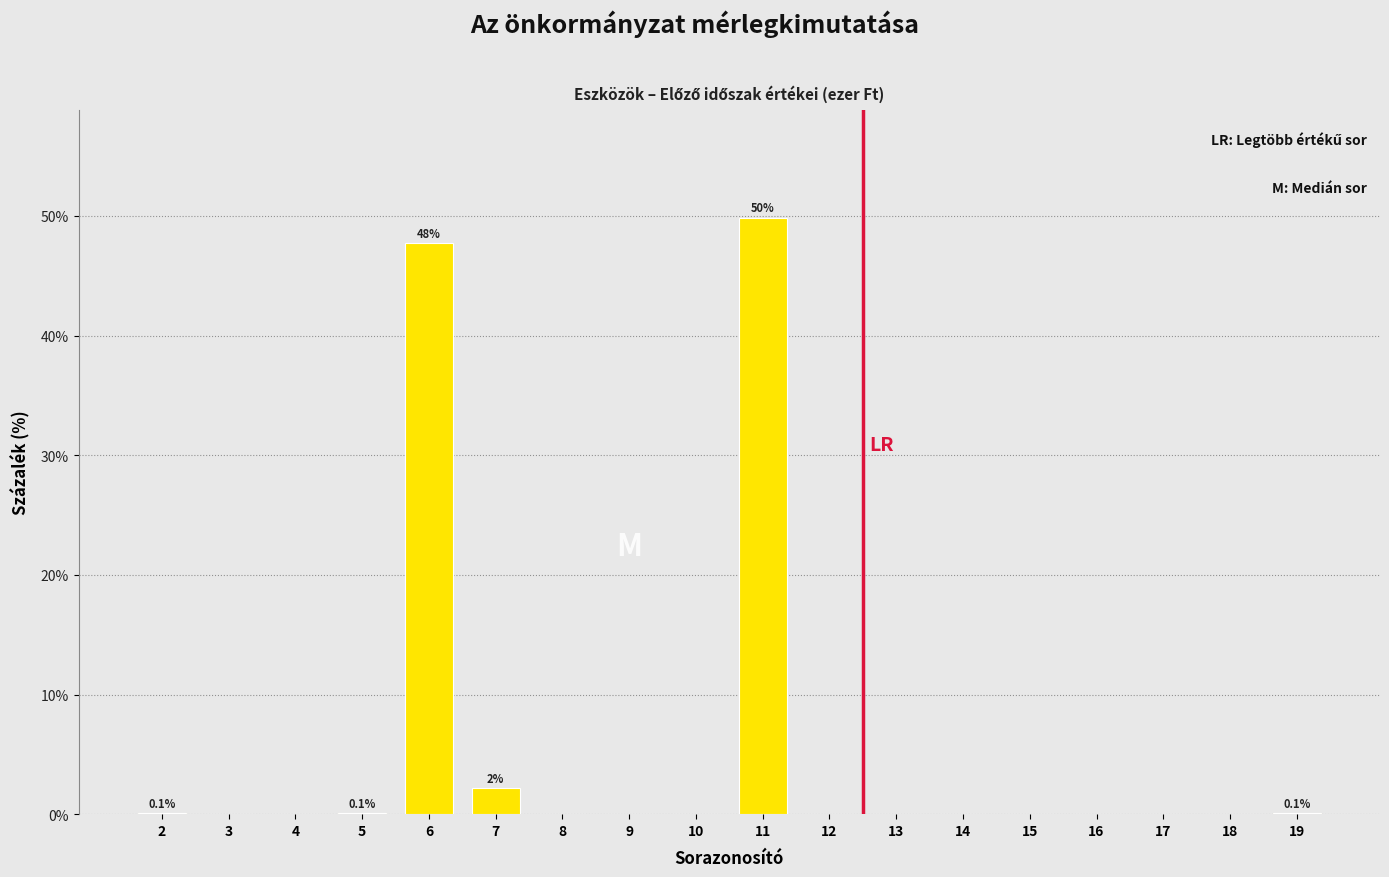

What is the sum of the values at 4 and 6?

47.7